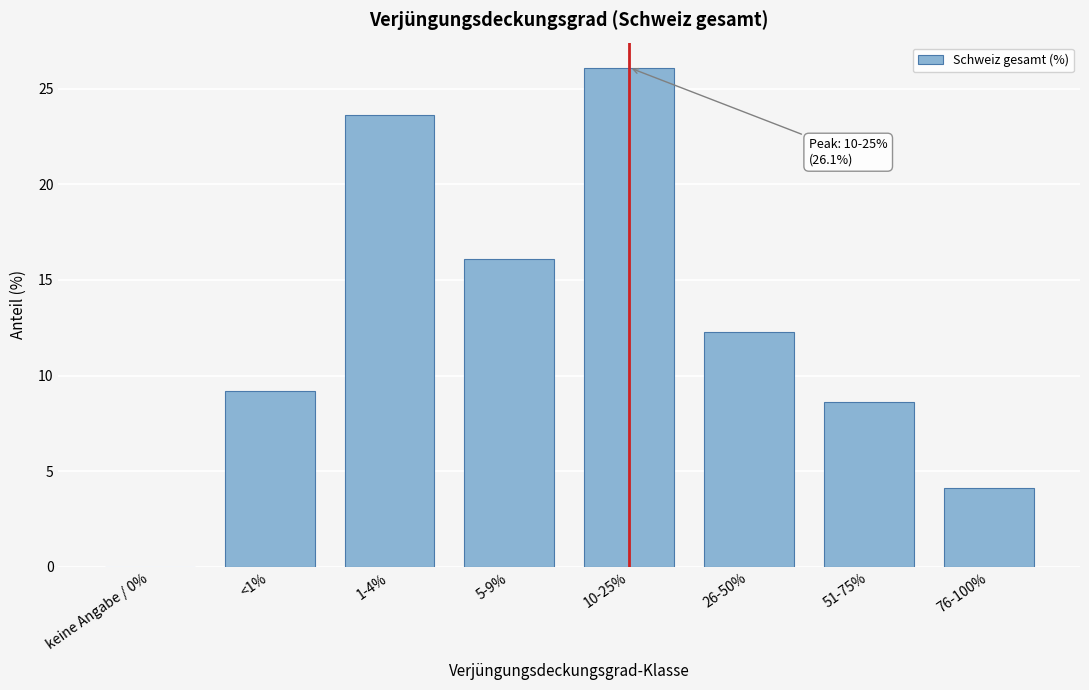

Reading right to left, list all the values displayed in this chart.

76-100%=4.1	51-75%=8.6	26-50%=12.3	10-25%=26.1	5-9%=16.1	1-4%=23.6	<1%=9.2	keine Angabe / 0%=0.0